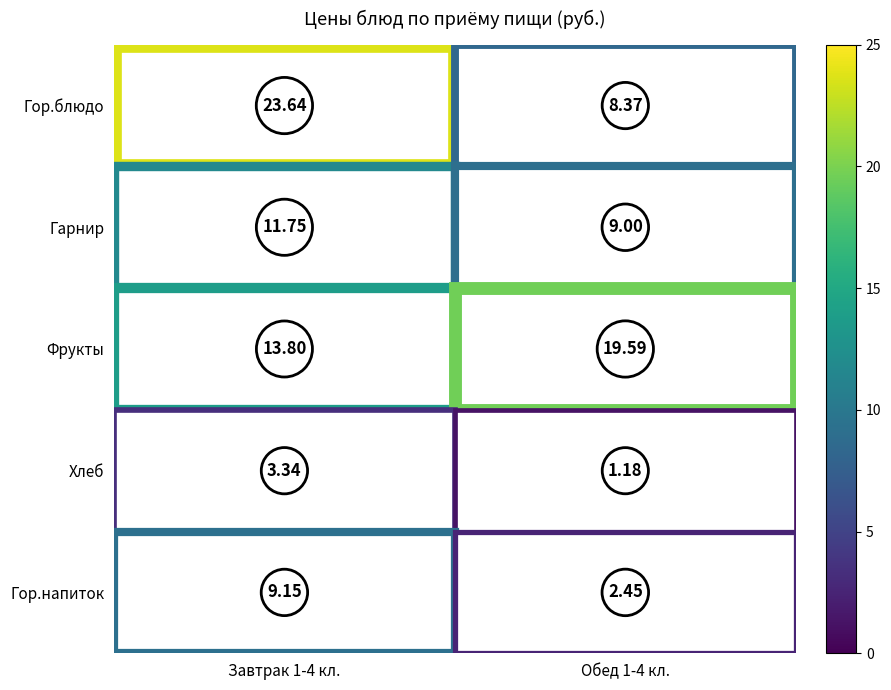

What is the difference between the highest and lowest values at Завтрак 1-4 кл.?

20.3